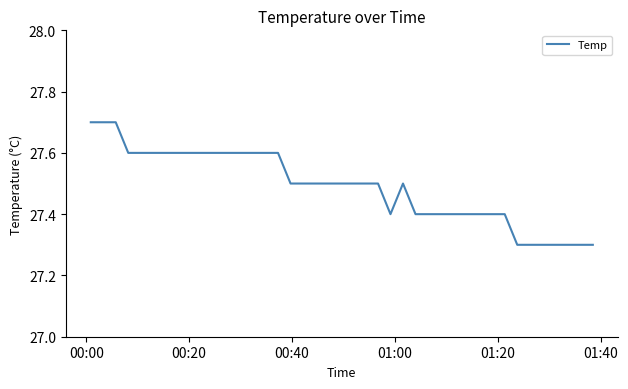

What is the difference between the maximum and minimum values?

0.4